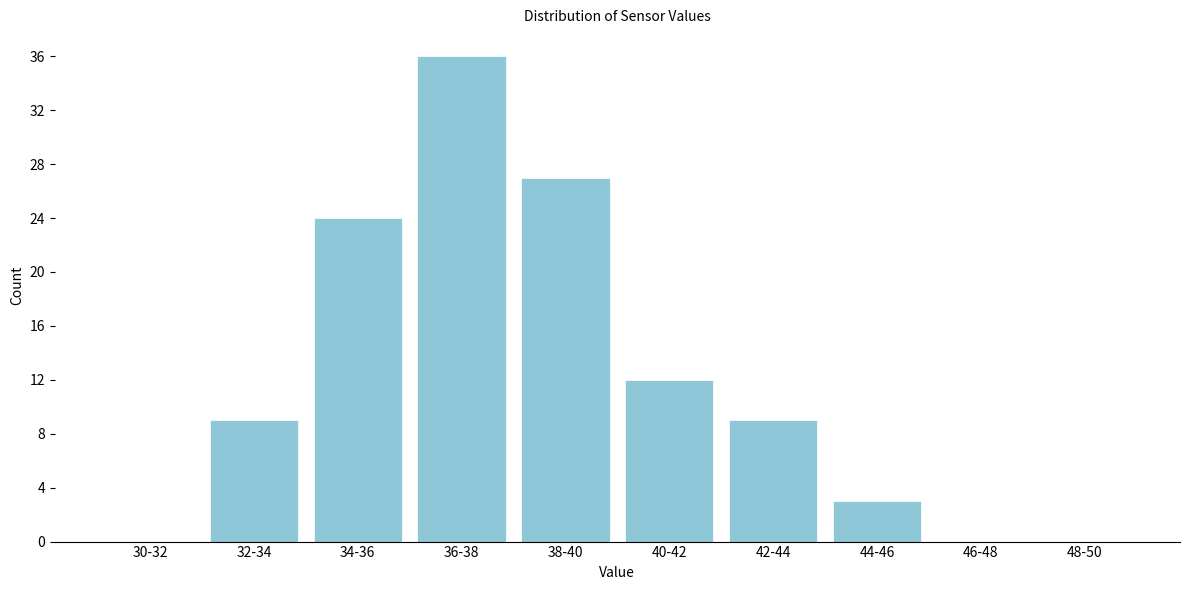

Reading left to right, what are all the values shown in this chart?

30-32=0	32-34=9	34-36=24	36-38=36	38-40=27	40-42=12	42-44=9	44-46=3	46-48=0	48-50=0